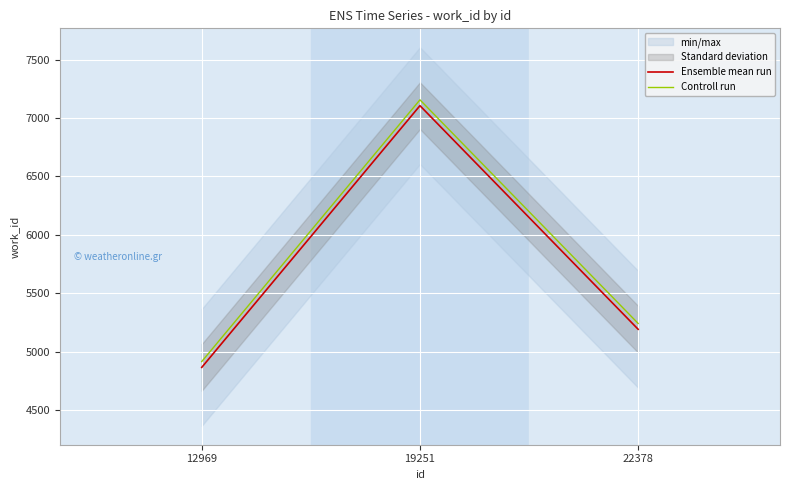

Where is Controll run nearest to the value 6036?

22378